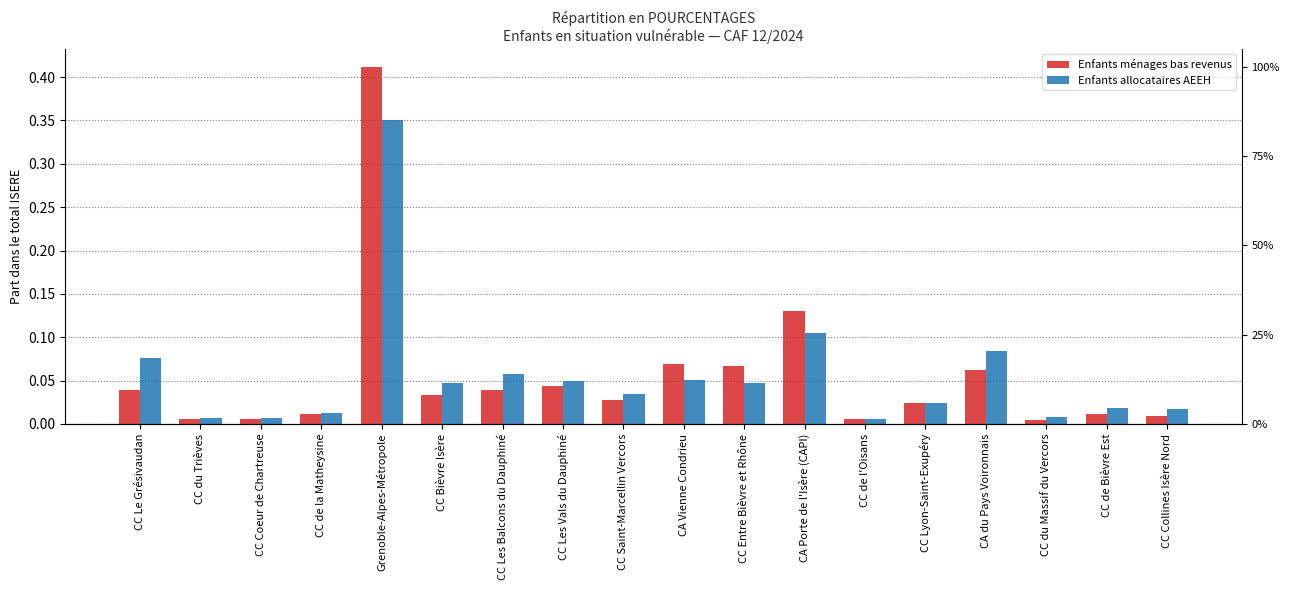

Which label corresponds to the smallest value in the chart?

CC du Massif du Vercors